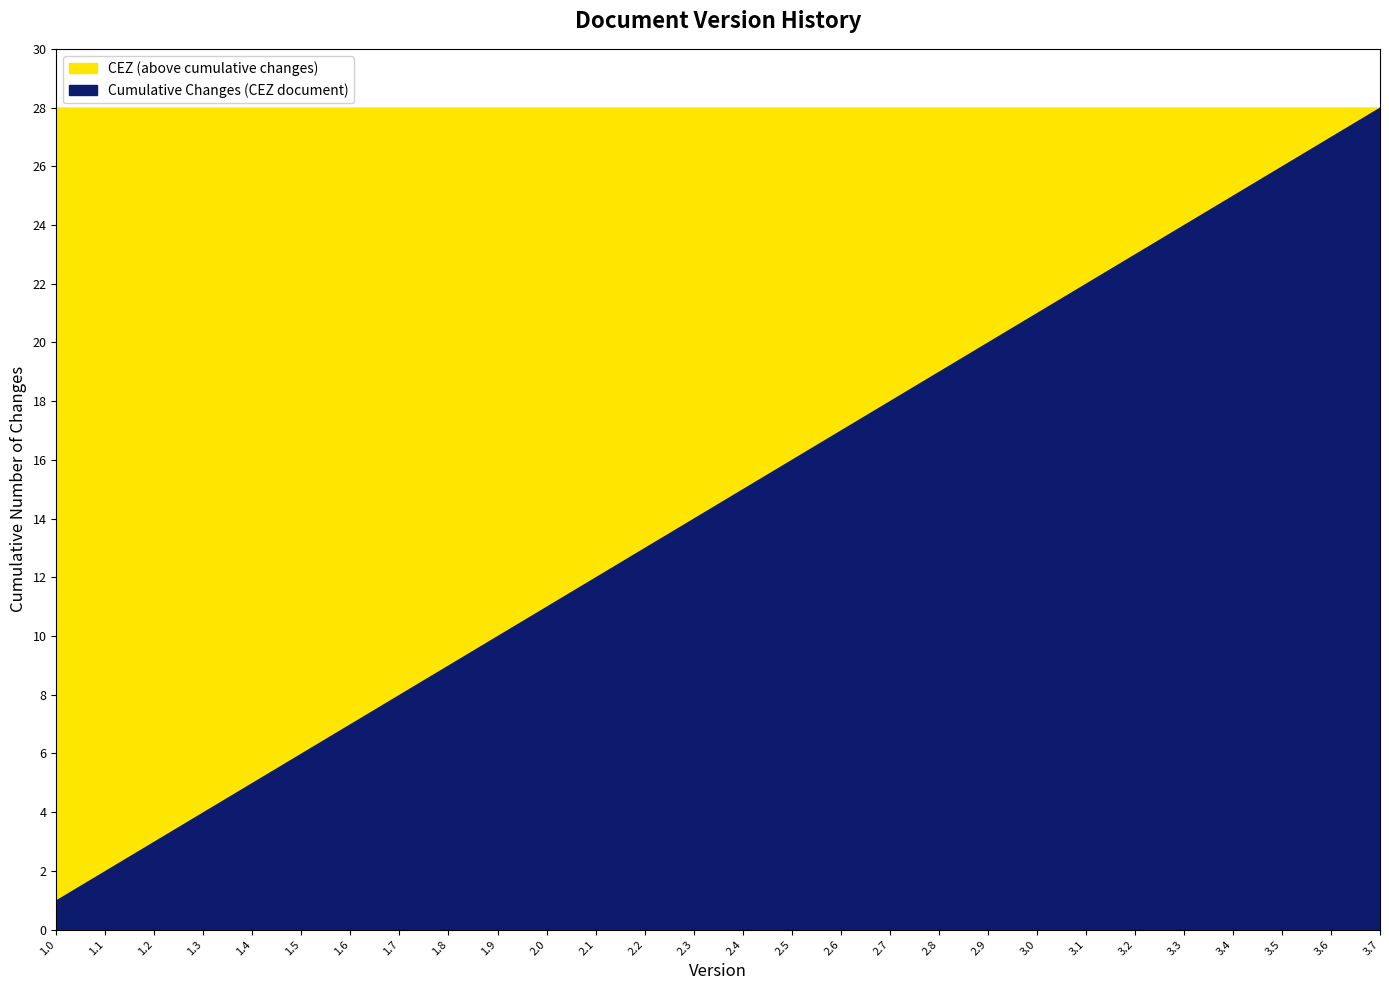

How many values in the Version series exceed 2?

17